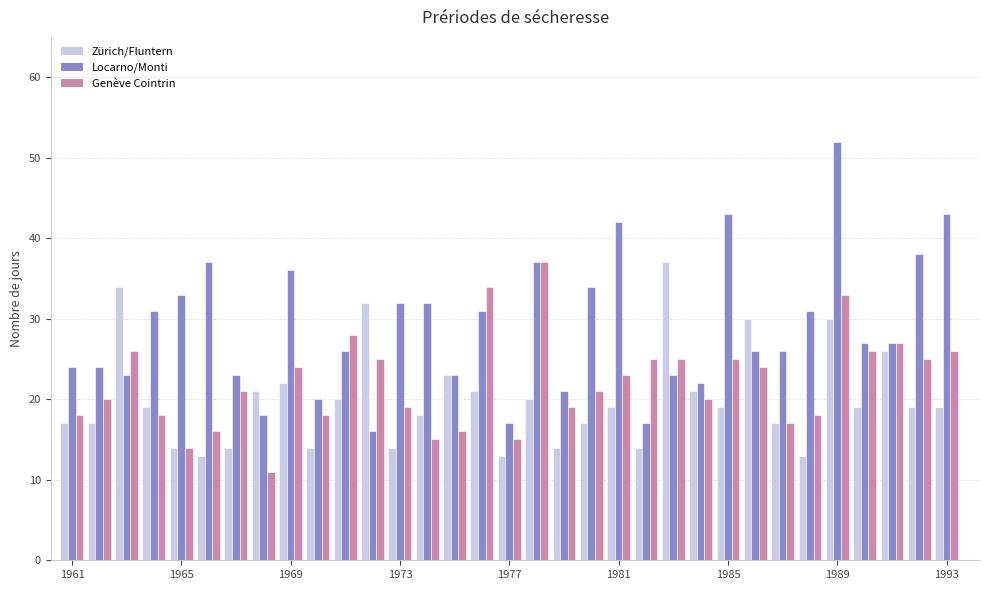

What is the difference between the maximum and second lowest values in the Zürich/Fluntern series?

24